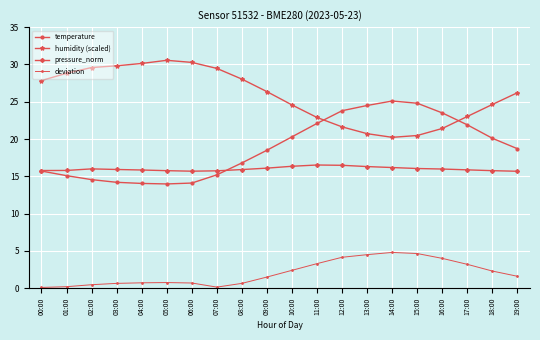

Which series has the largest total across all categories?

humidity (scaled)